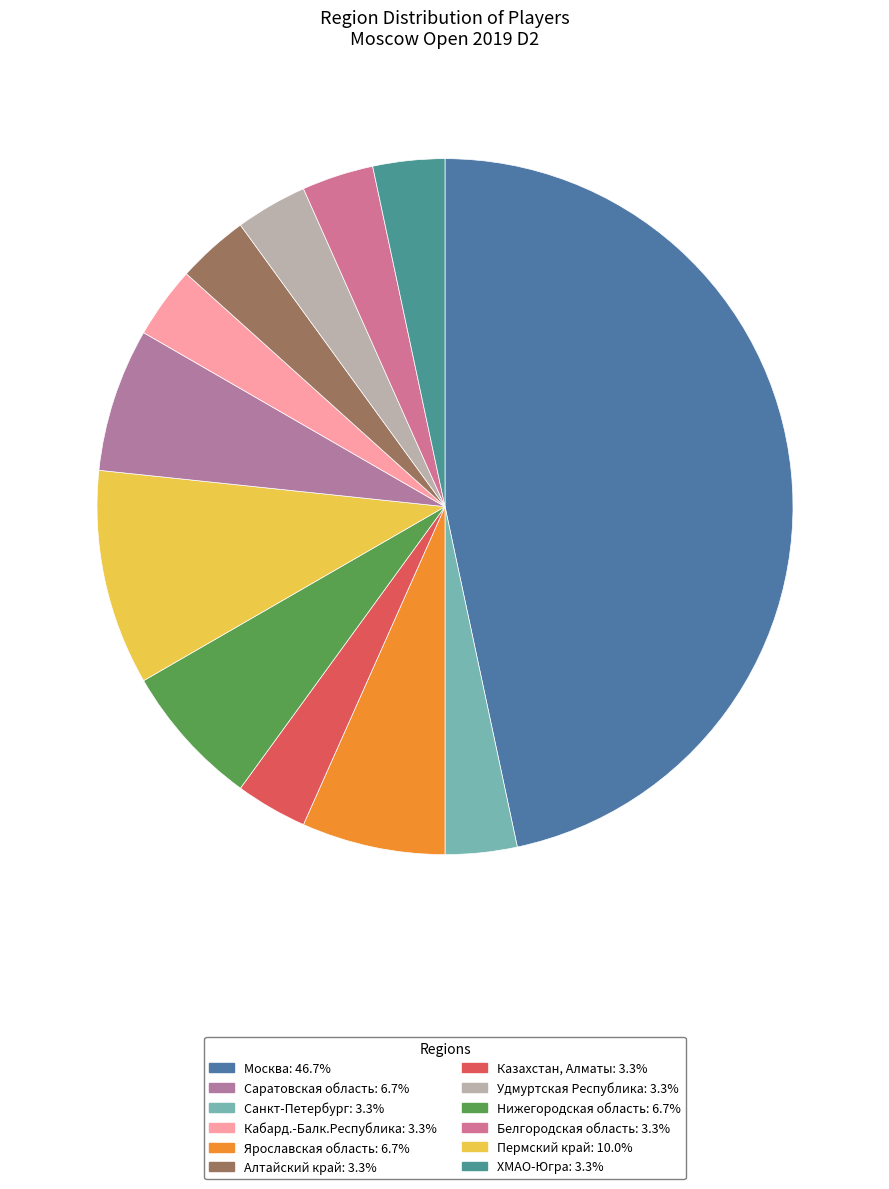

Which slice is the smallest?

Санкт-Петербург